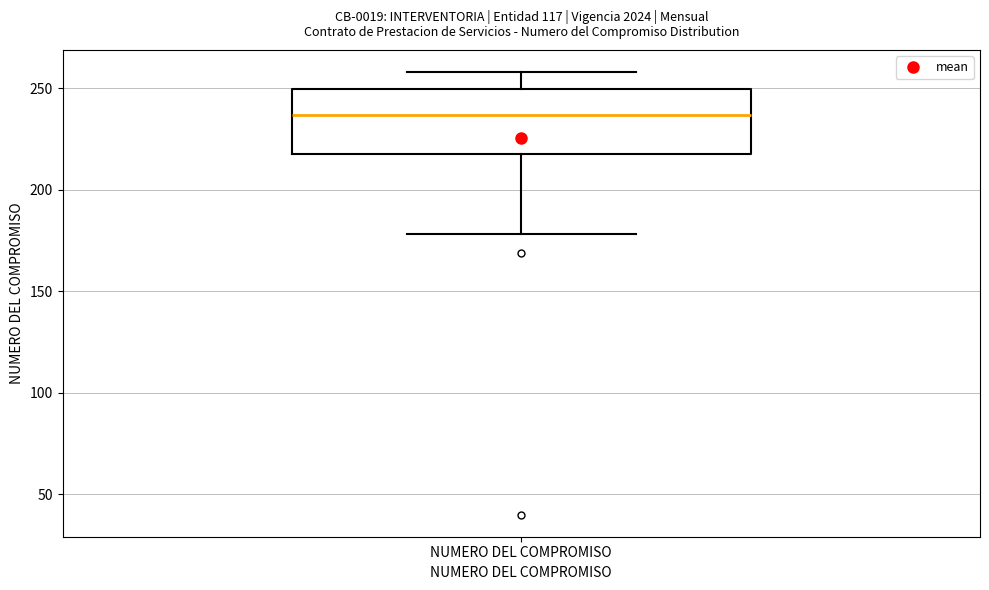

Where does the lower whisker of the box for NUMERO DEL COMPROMISO end on the y-axis? The values are not printed on the chart, so give them approximately, as read against the axis.

180